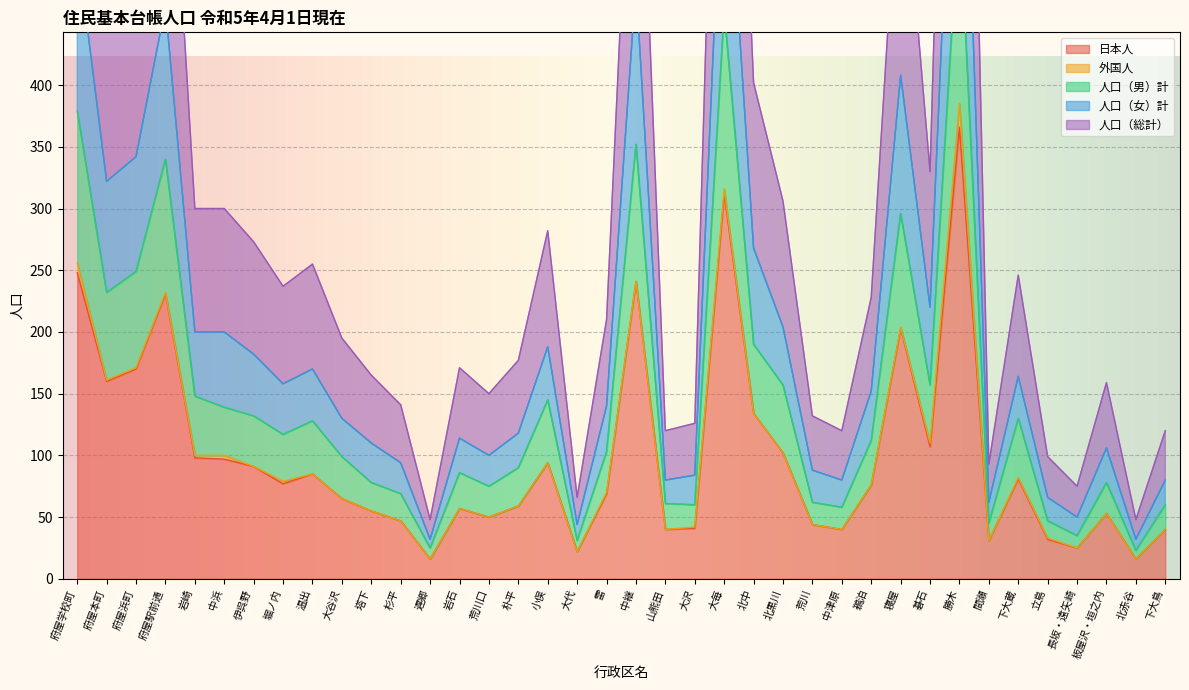

Rank the categories by 人口（女）計 value from highest to lowest.

勝木, 大毎, 府屋学校町, 中継, 府屋駅前通, 寝屋, 府屋浜町, 府屋本町, 北中, 碁石, 北黒川, 岩崎, 中浜, 小俣, 伊呉野, 温出, 下大蔵, 堀ノ内, 鵜泊, 雷, 大谷沢, 朴平, 岩石, 塔下, 板屋沢・垣之内, 荒川口, 杉平, 荒川, 大沢, 山熊田, 中津原, 下大鳥, 立島, 間瀬, 長坂・遠矢崎, 大代, 遅郷, 北赤谷